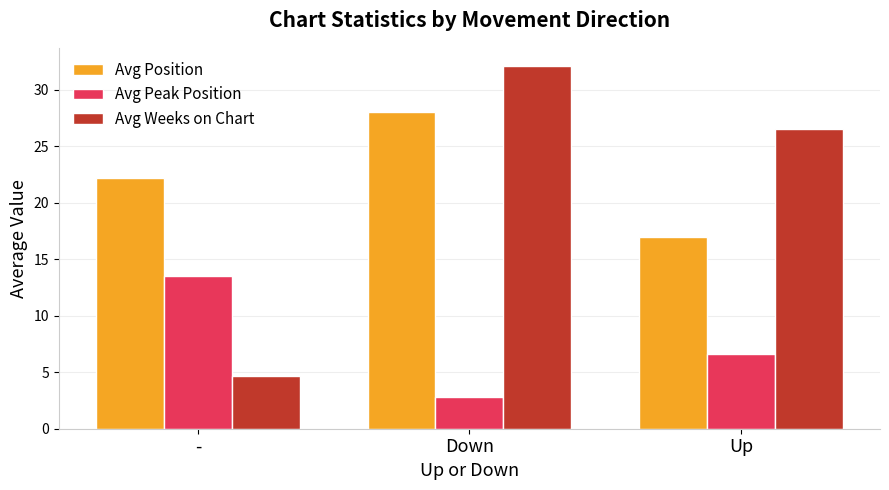

The value of Avg Weeks on Chart at Up is 37.7. True or false?

False